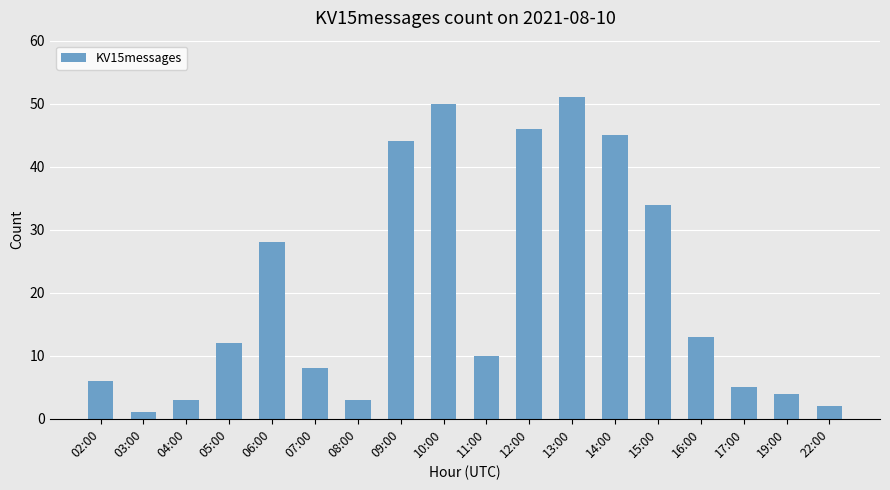

What position from the right is 06:00?

14